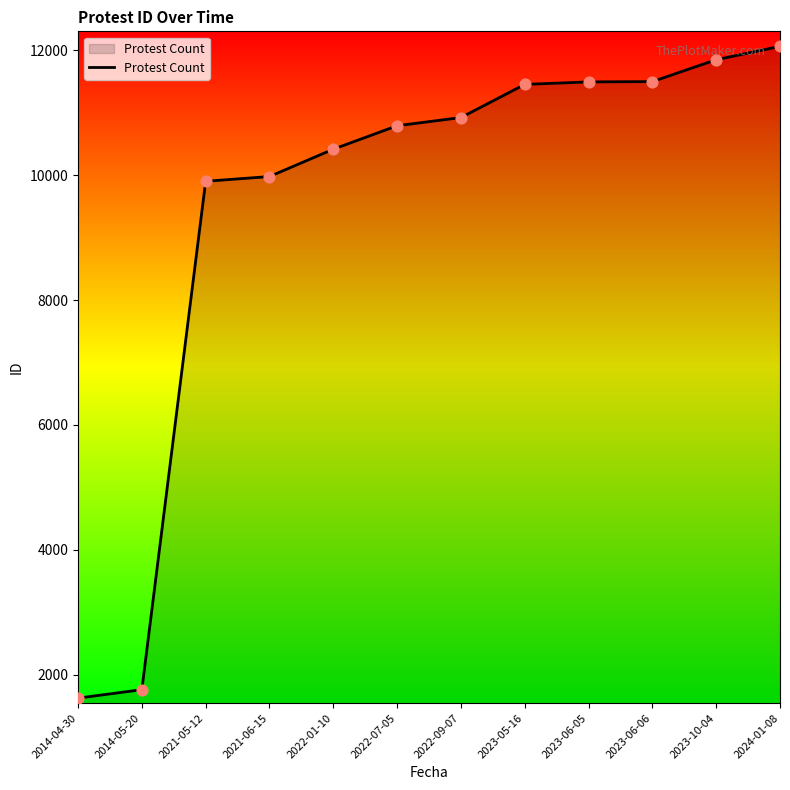

What is the ratio of the value at 2023-06-06 to the value at 2023-06-05?

1.0